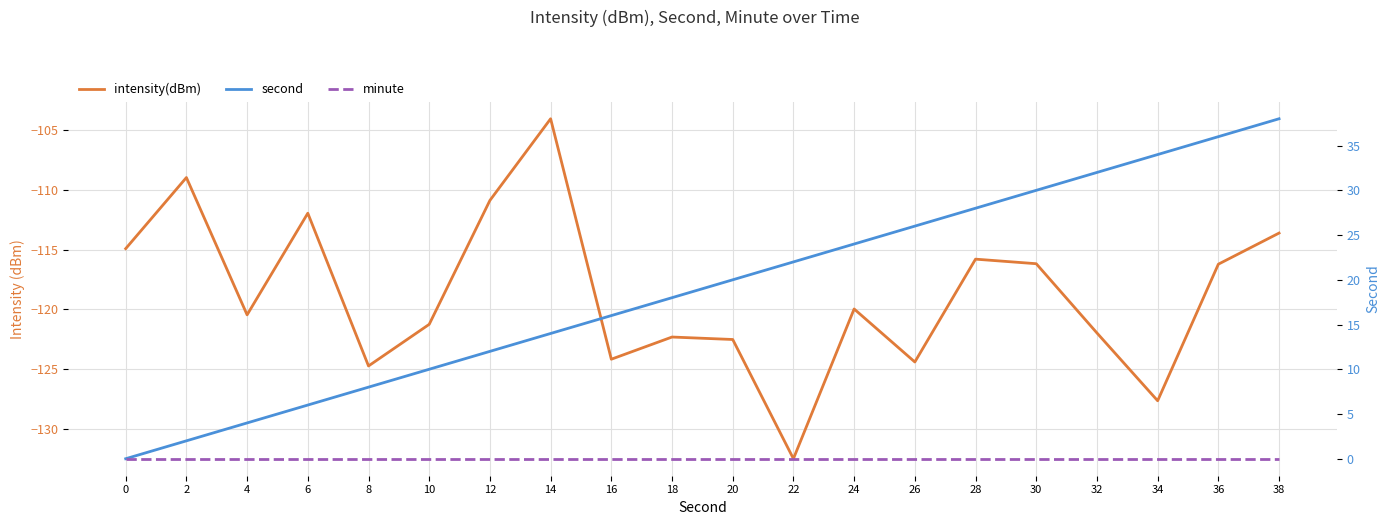

At which category is the sum across all series the highest?

38